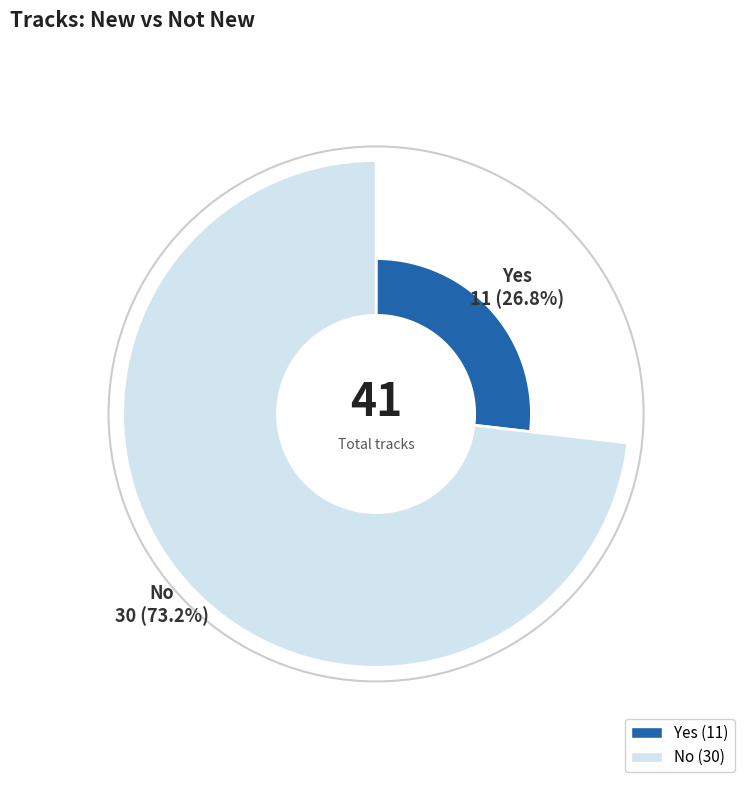

Is it true that No is 73% of the pie?

True